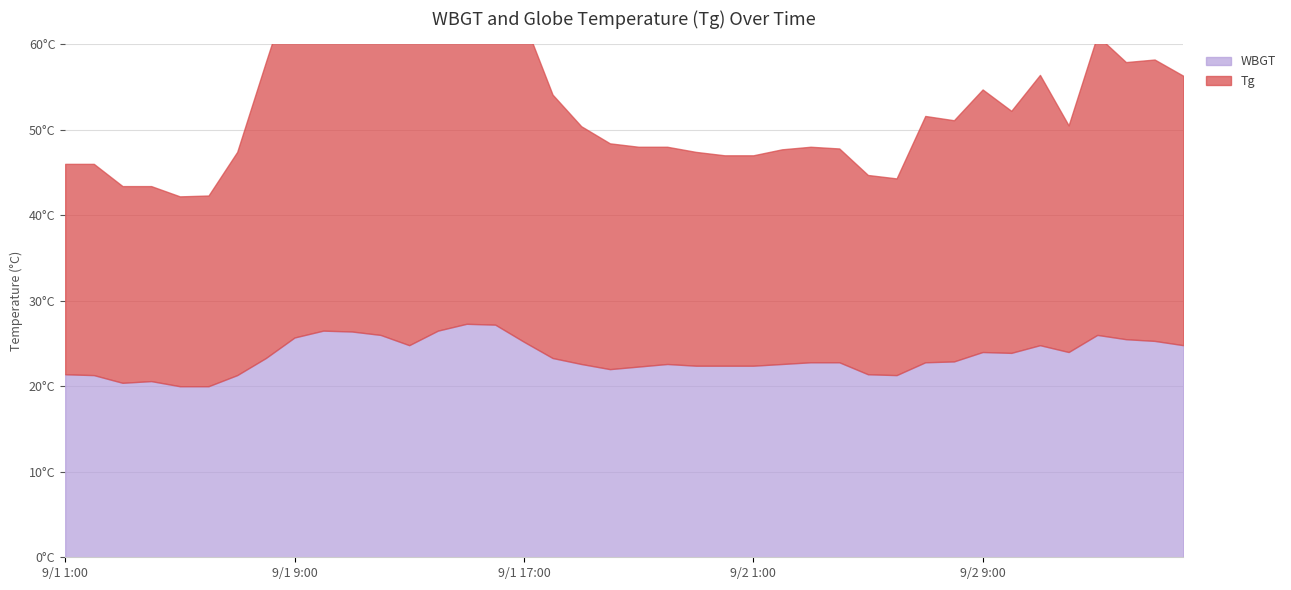

True or false: Tg and WBGT intersect in this chart.

False